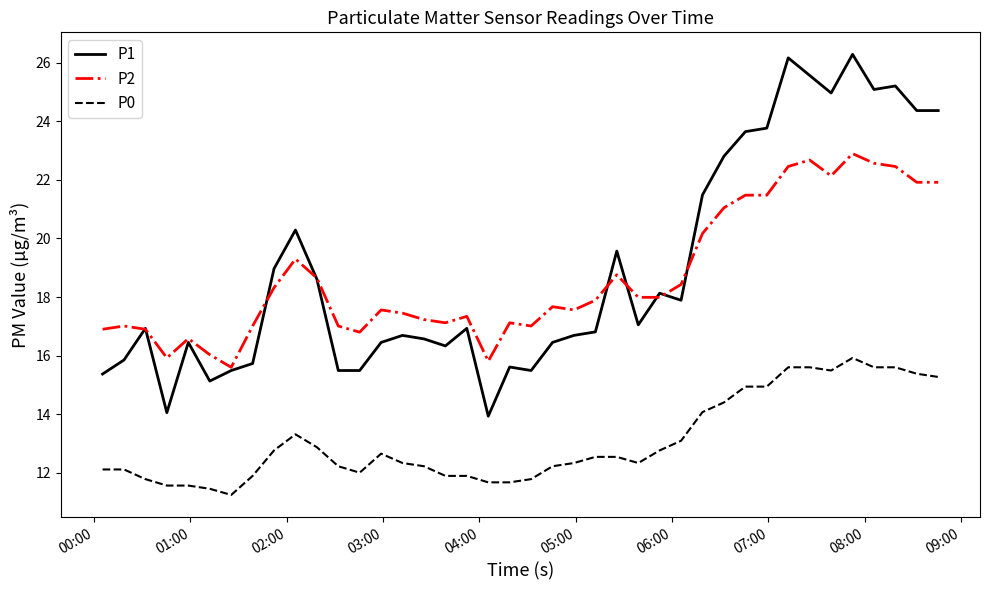

Which series has the largest range (max minus min)?

P1